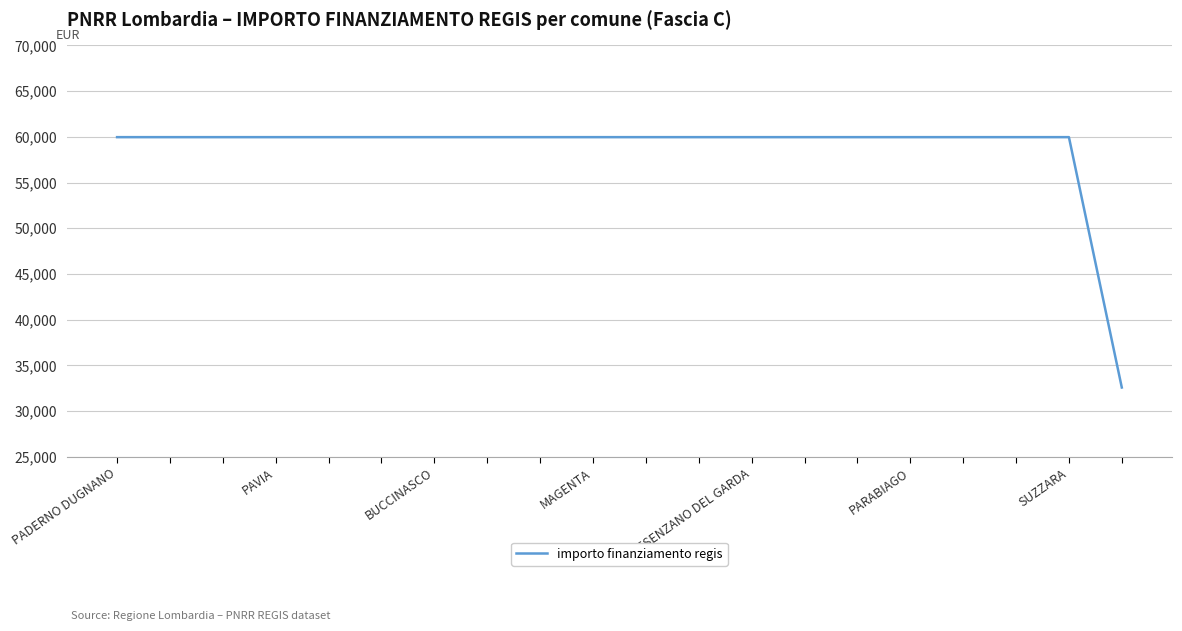

What is the minimum value shown in the chart?

32589